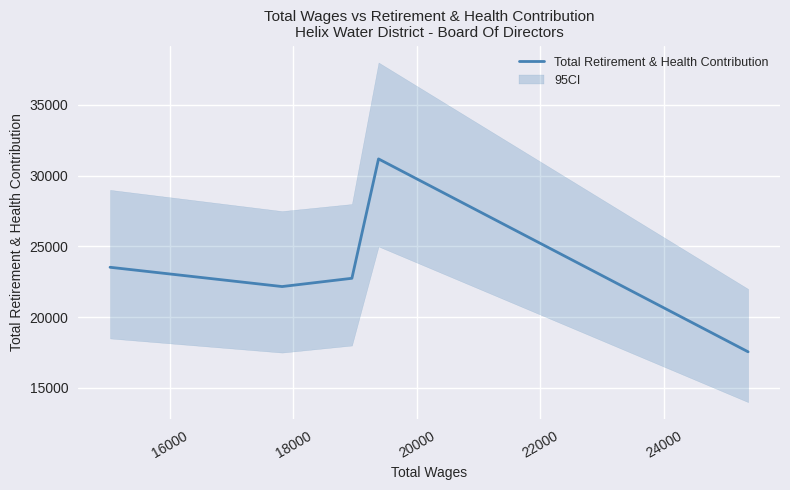

Reading right to left, transcribe all the data shown in this chart.

17555	31187	22751	22167	23530